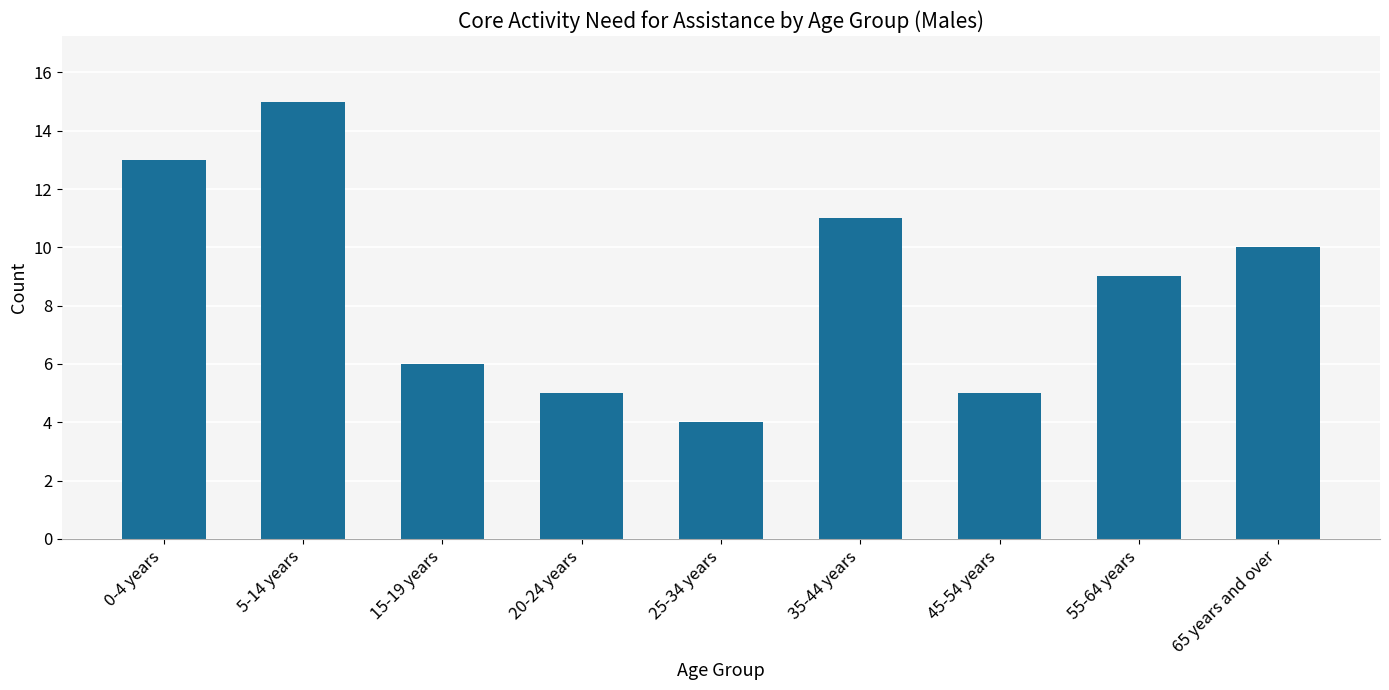

True or false: the data shows 13 at 0-4 years.

True